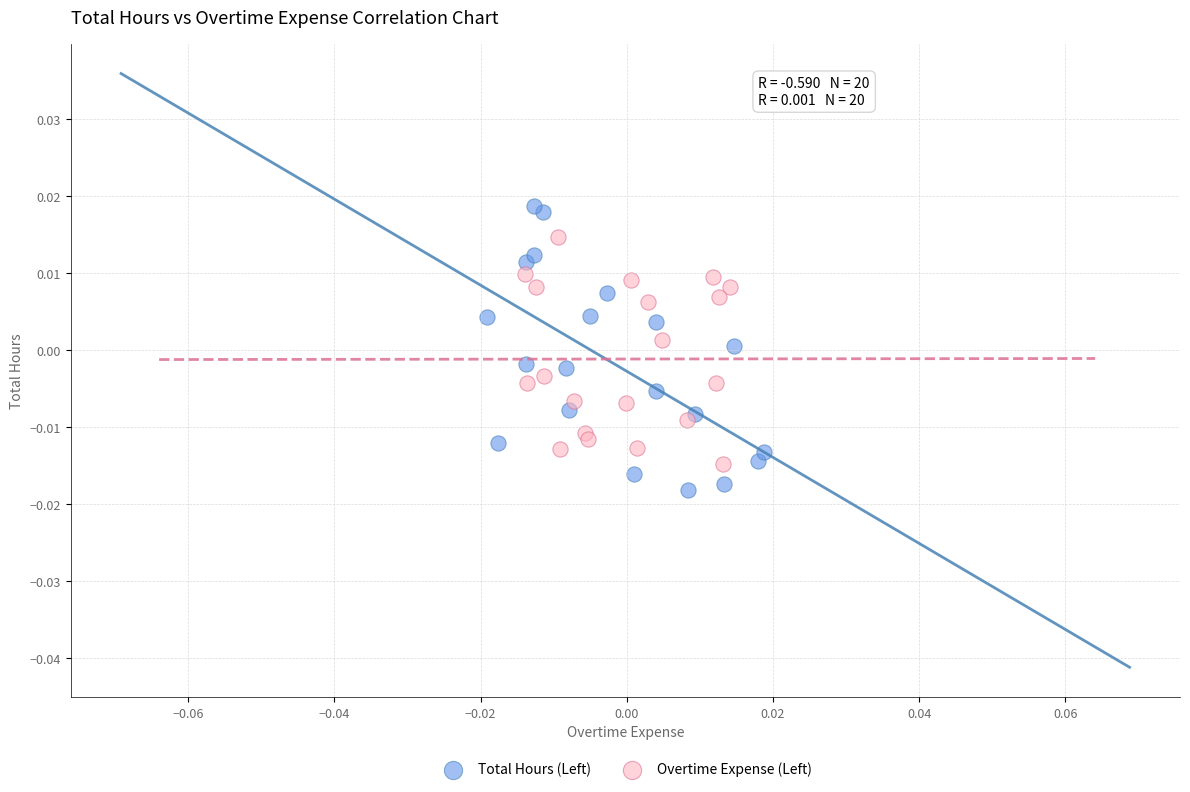

Which series has the largest Y range (max minus min)?

Total Hours (Left)